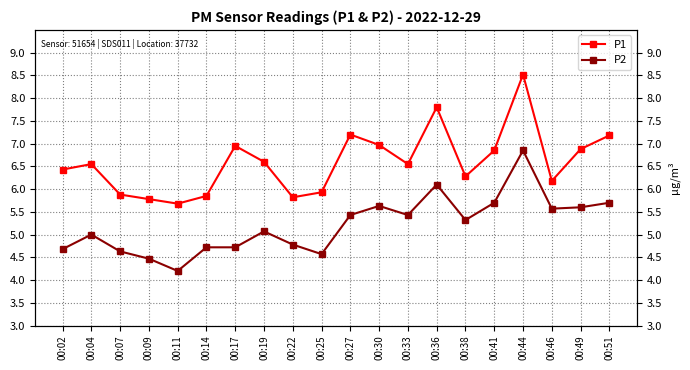

What is the sum of the P2 values at 00:25 and 00:36?

10.7